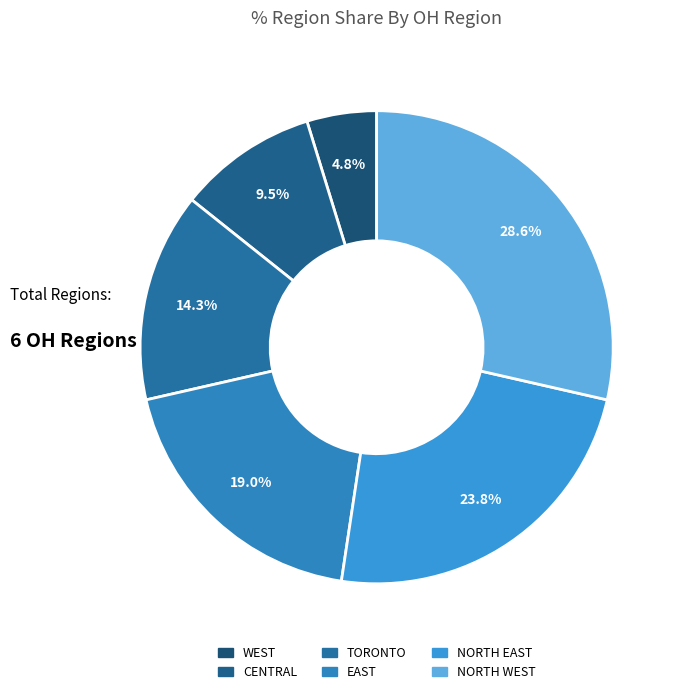

Rank the categories by value from lowest to highest.

WEST, CENTRAL, TORONTO, EAST, NORTH EAST, NORTH WEST